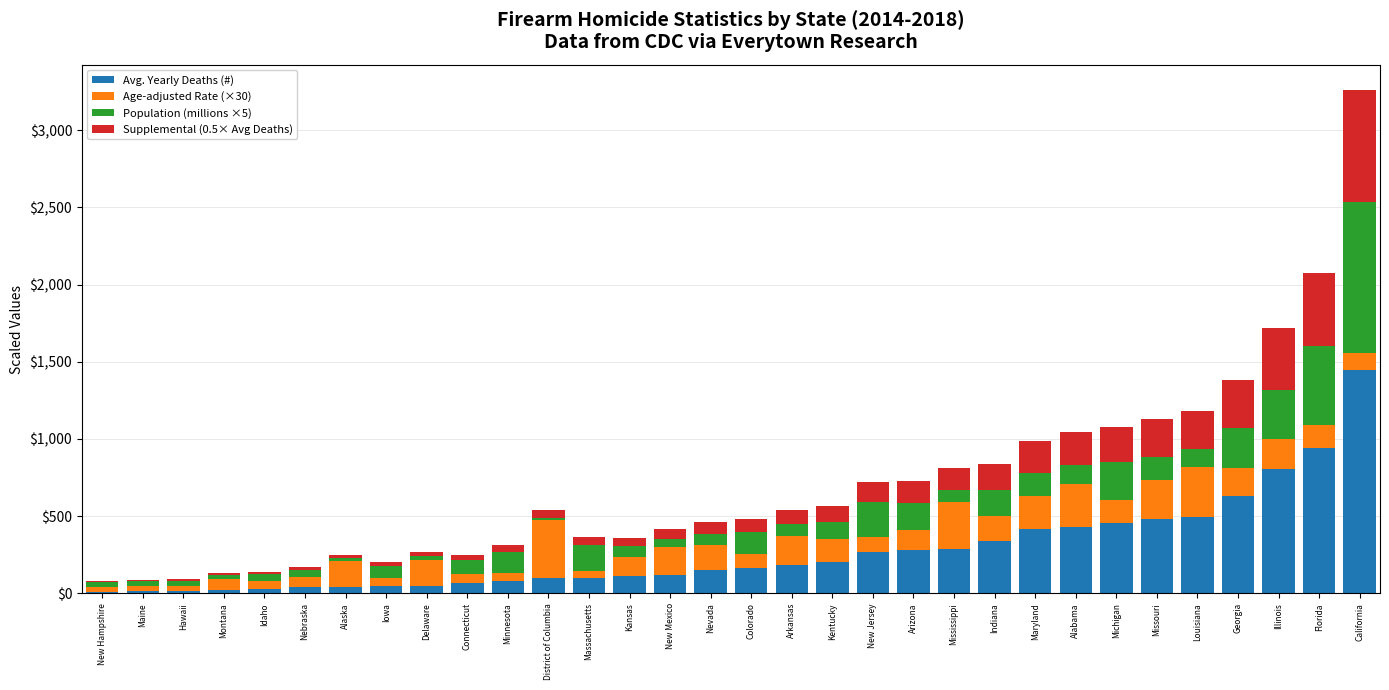

True or false: Avg. Yearly Deaths (#) has a value of 196.0 at Indiana.

False